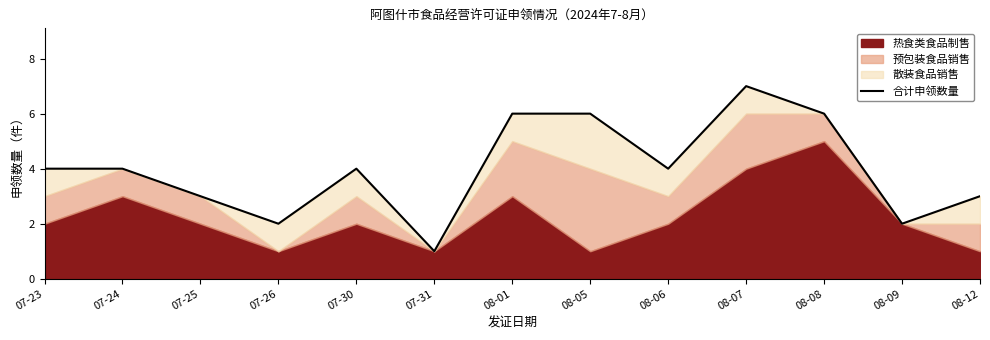

Where is the data nearest to the value 4?

07-23